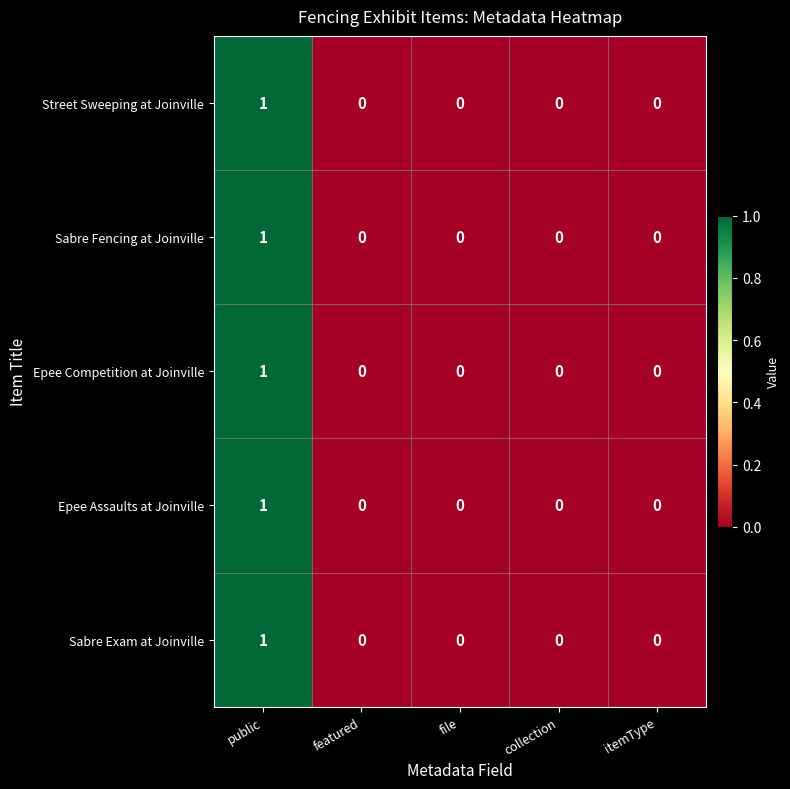

Which category has the highest value in the Sabre Exam at Joinville series?

public